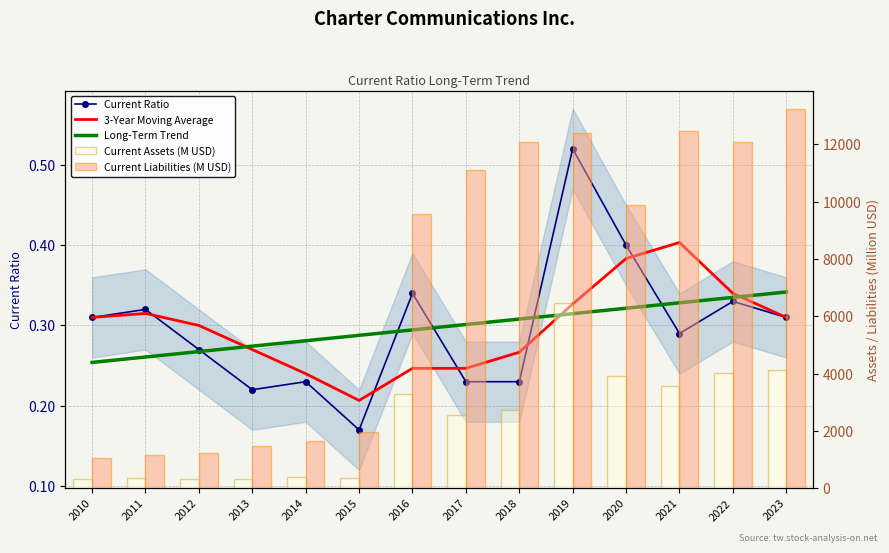

At how many categories does at least one series exceed 804?

14